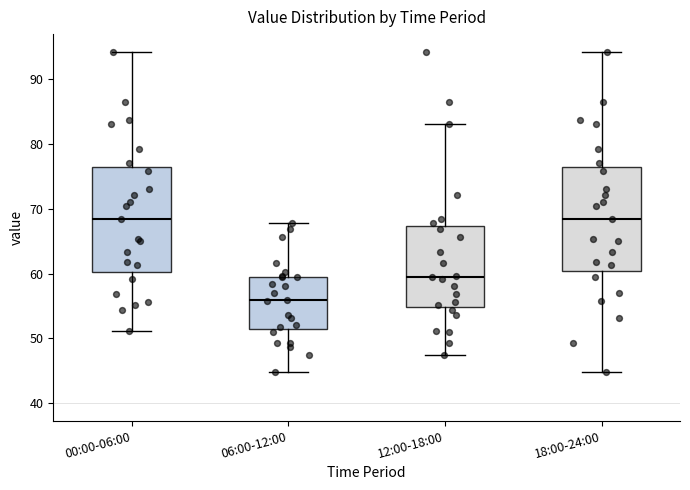

Reading left to right, read every box against the y-axis: the position of its median line, the range the box covers, and the ends of its whiskers. The values are not printed on the chart, so give them approximately, as read against the axis.

00:00-06:00: median 68, box 60 to 76, whiskers 51 to 94
06:00-12:00: median 56, box 51 to 60, whiskers 45 to 68
12:00-18:00: median 59, box 55 to 67, whiskers 47 to 83
18:00-24:00: median 68, box 60 to 76, whiskers 45 to 94